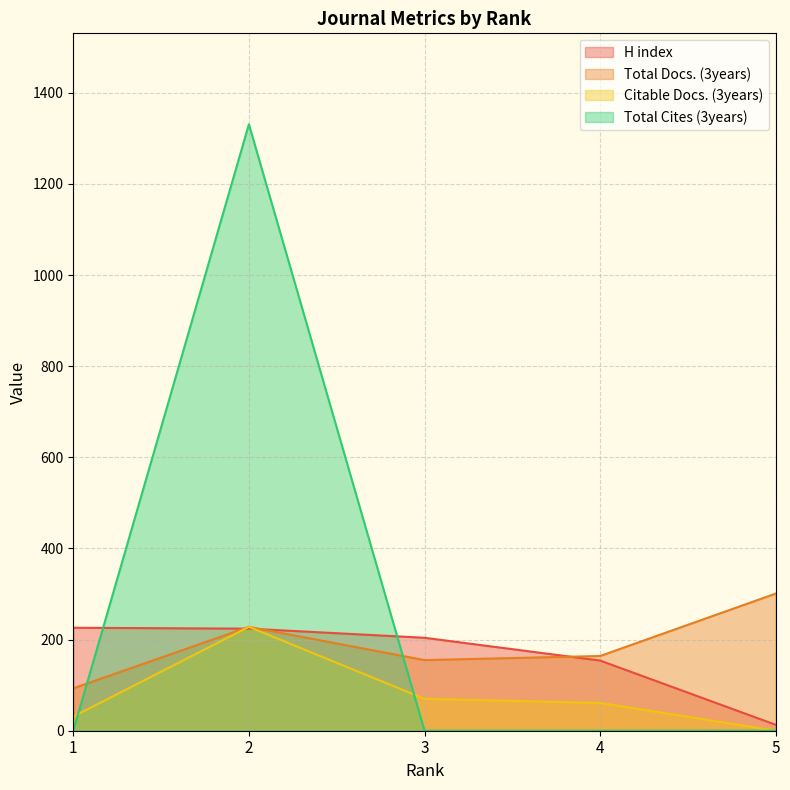

The Total Cites (3years) series shows 569 at 4. True or false?

False